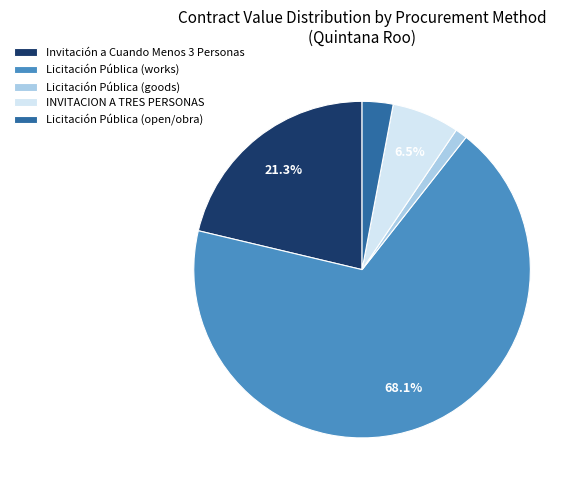

Which slice is the largest?

Licitación Pública (works)